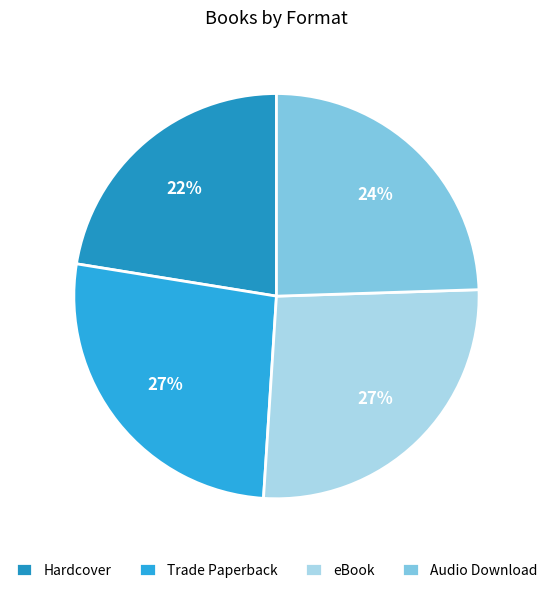

Count the number of slices in the pie.

4